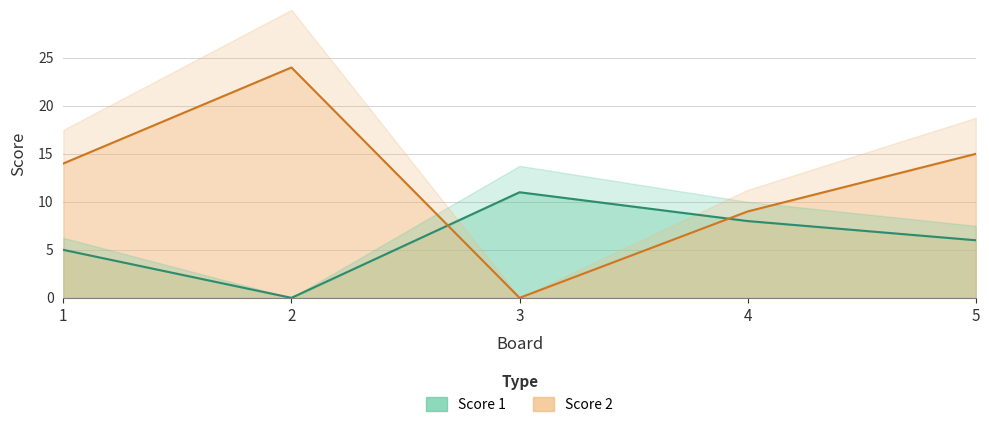

Between 1 and 2, which series saw the biggest shift?

Score 2